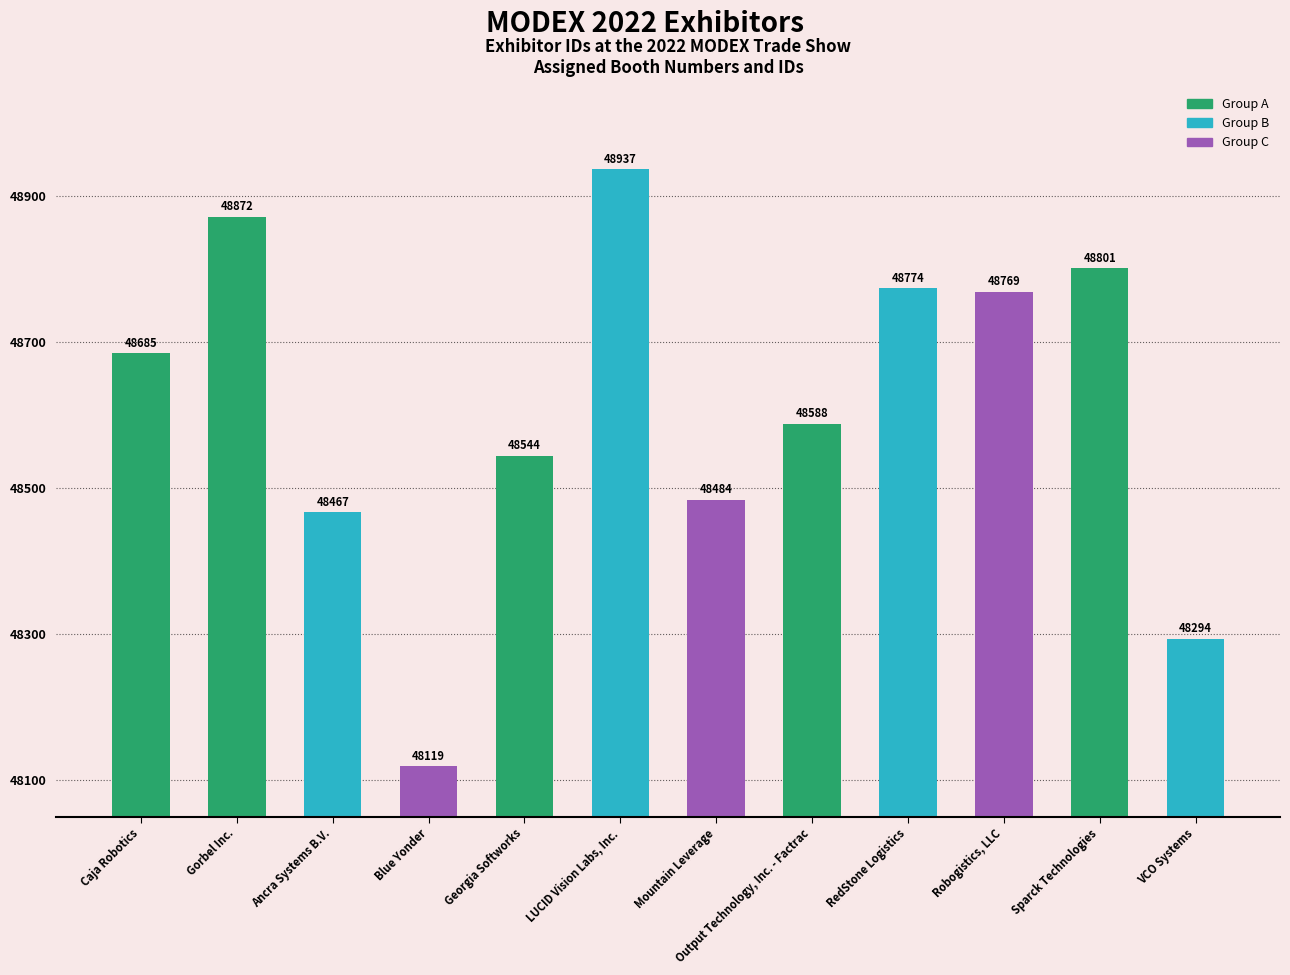

Are the bars horizontal?

No